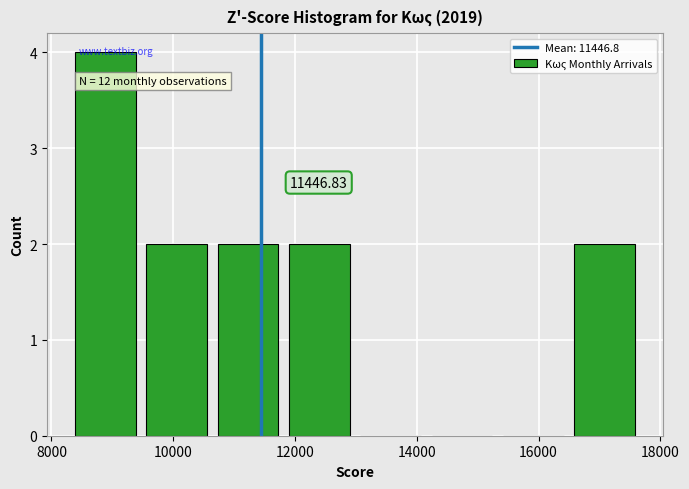

Which range on the x-axis has the tallest bar?

8200 to 9400